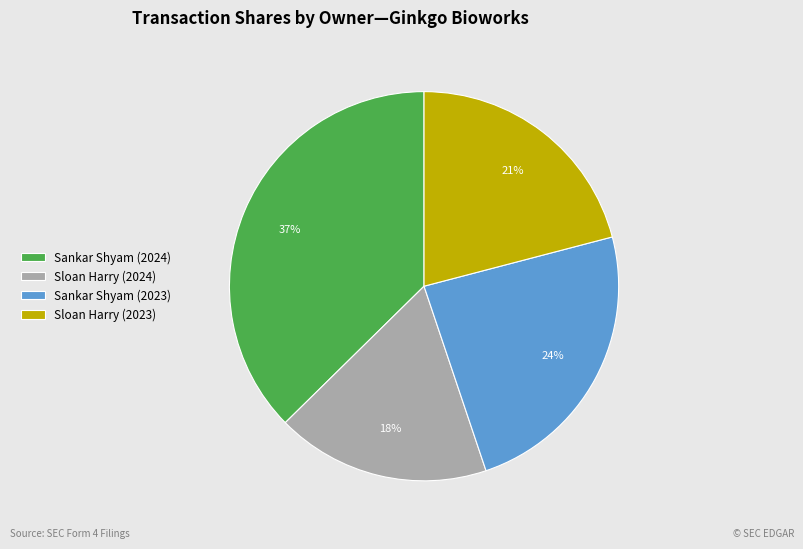

To the nearest percent, what is the average slice percentage?

25%